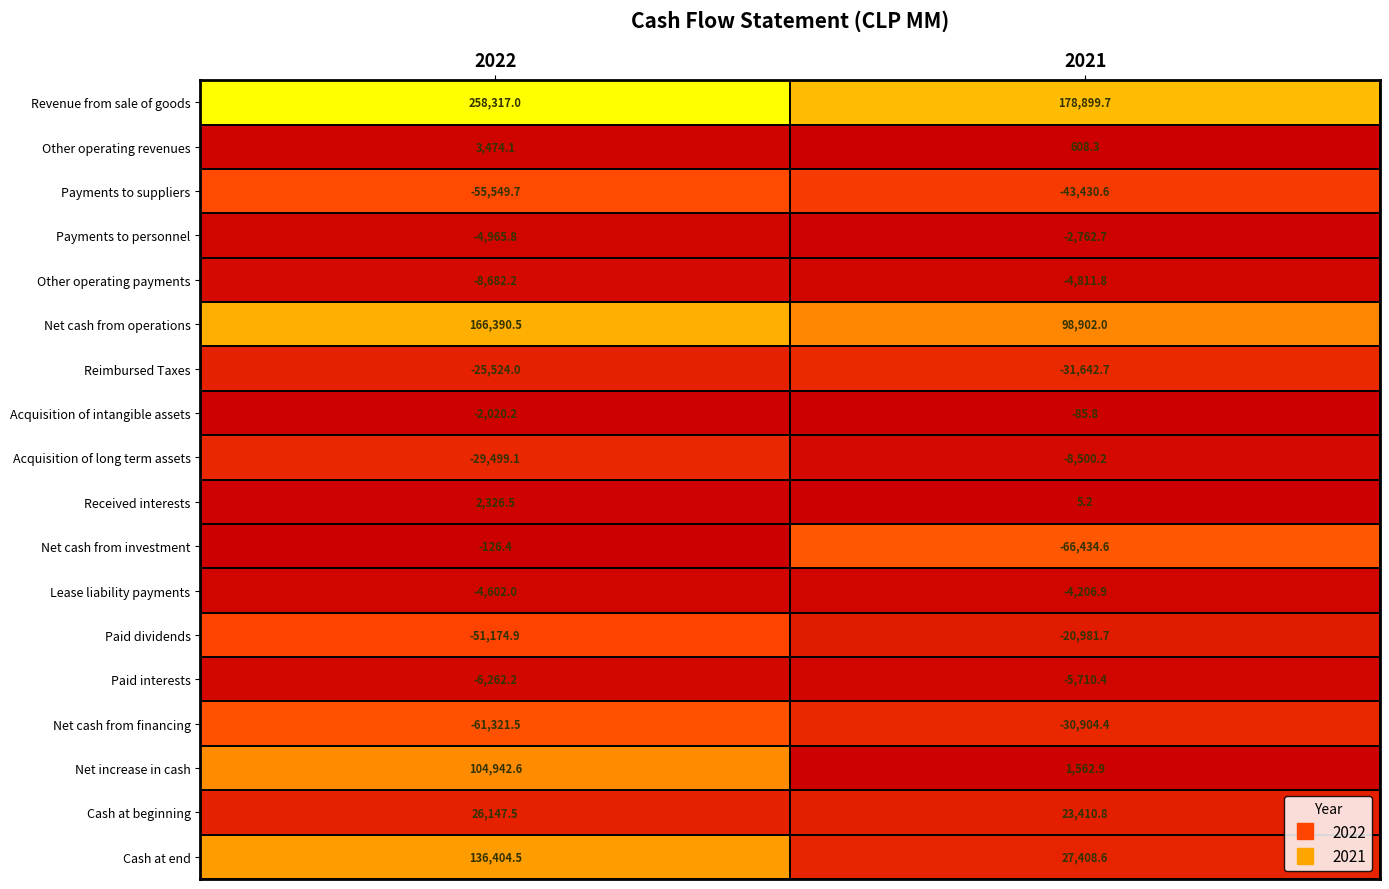

How many values in the Cash at end series are below 136404?

1